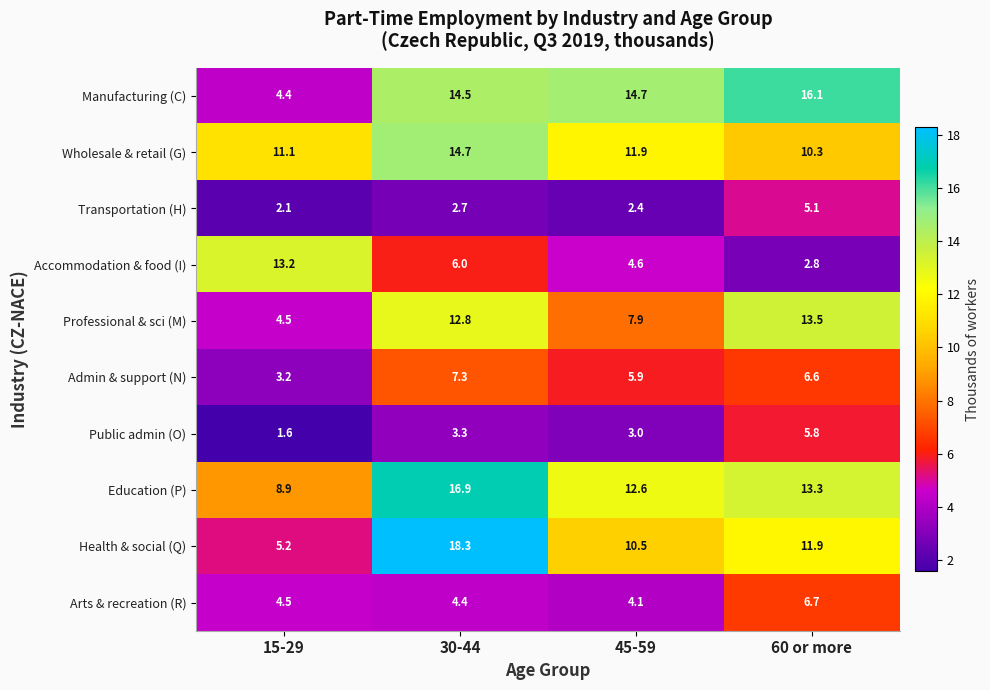

What is the difference between the highest and lowest values at 60 or more?

13.3